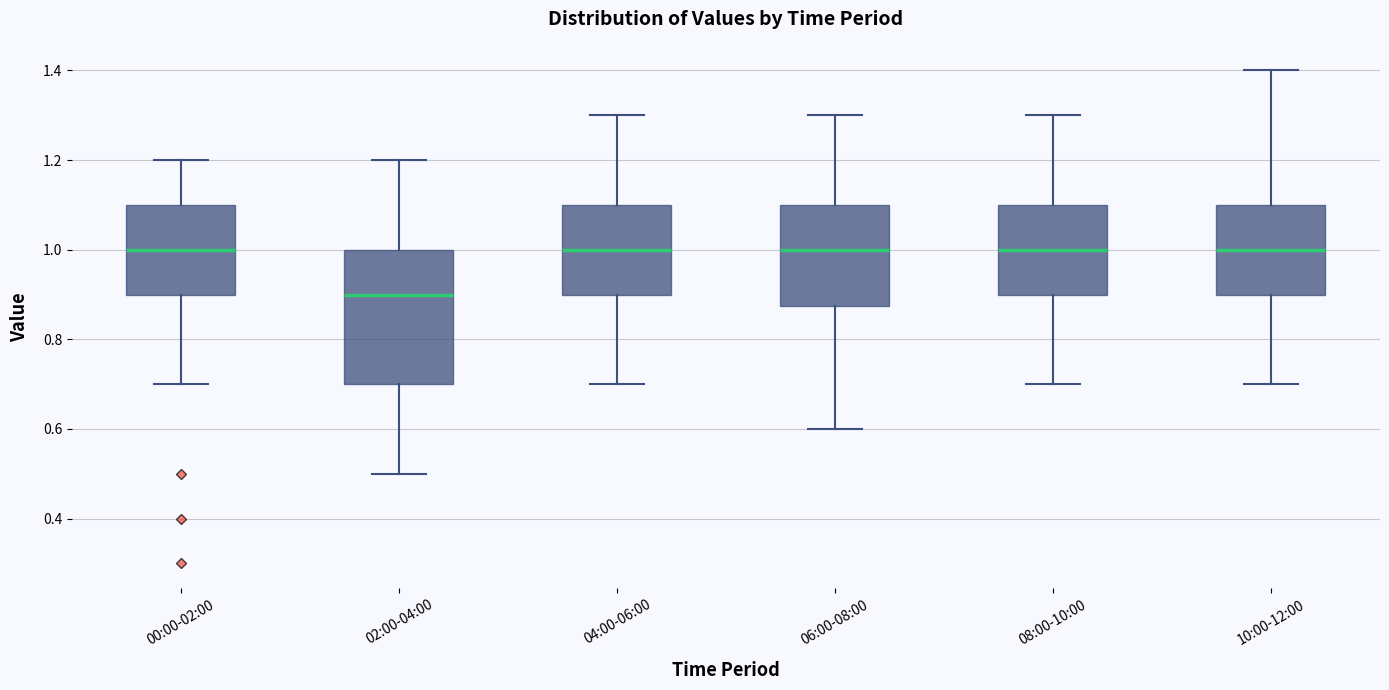

Where does the median line of the box for 08:00-10:00 sit on the y-axis? The values are not printed on the chart, so give them approximately, as read against the axis.

1.00